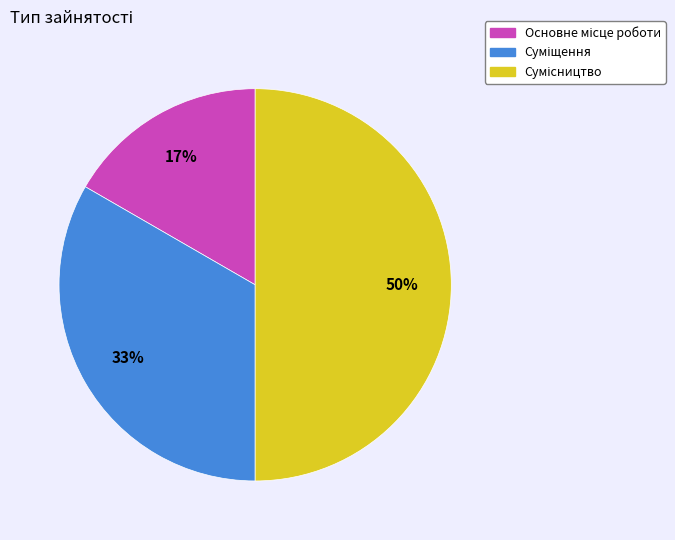

To the nearest percent, what is the average slice percentage?

33%